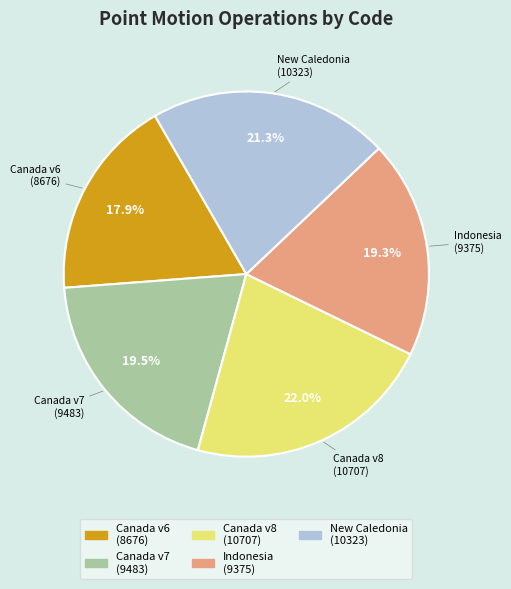

Is there any slice that represents more than half of the pie?

No